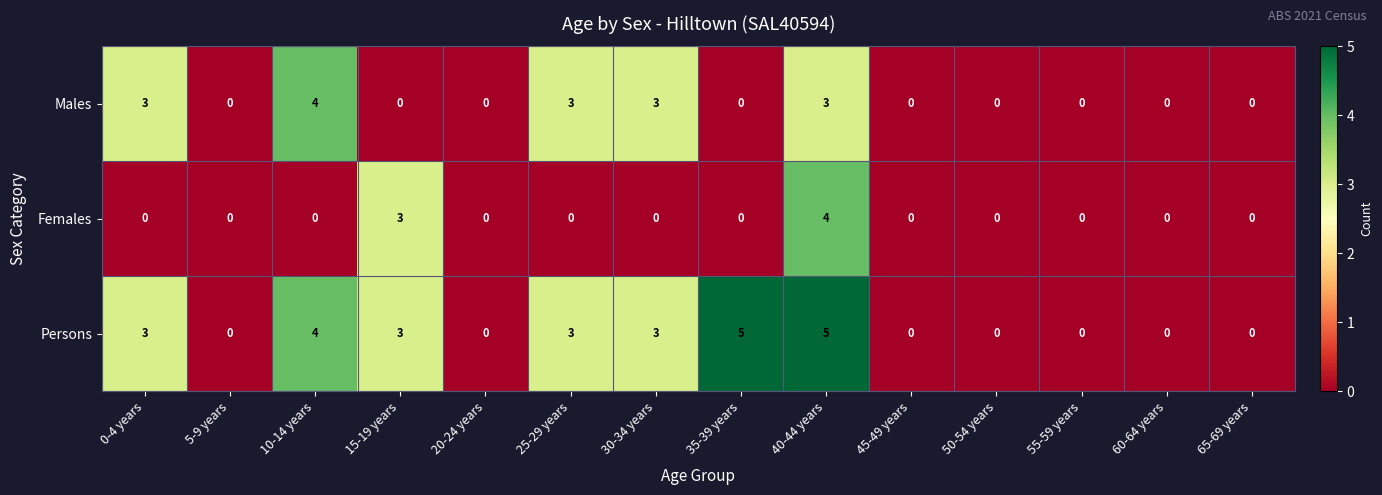

What is the difference between the Persons values at 35-39 years and 45-49 years?

5